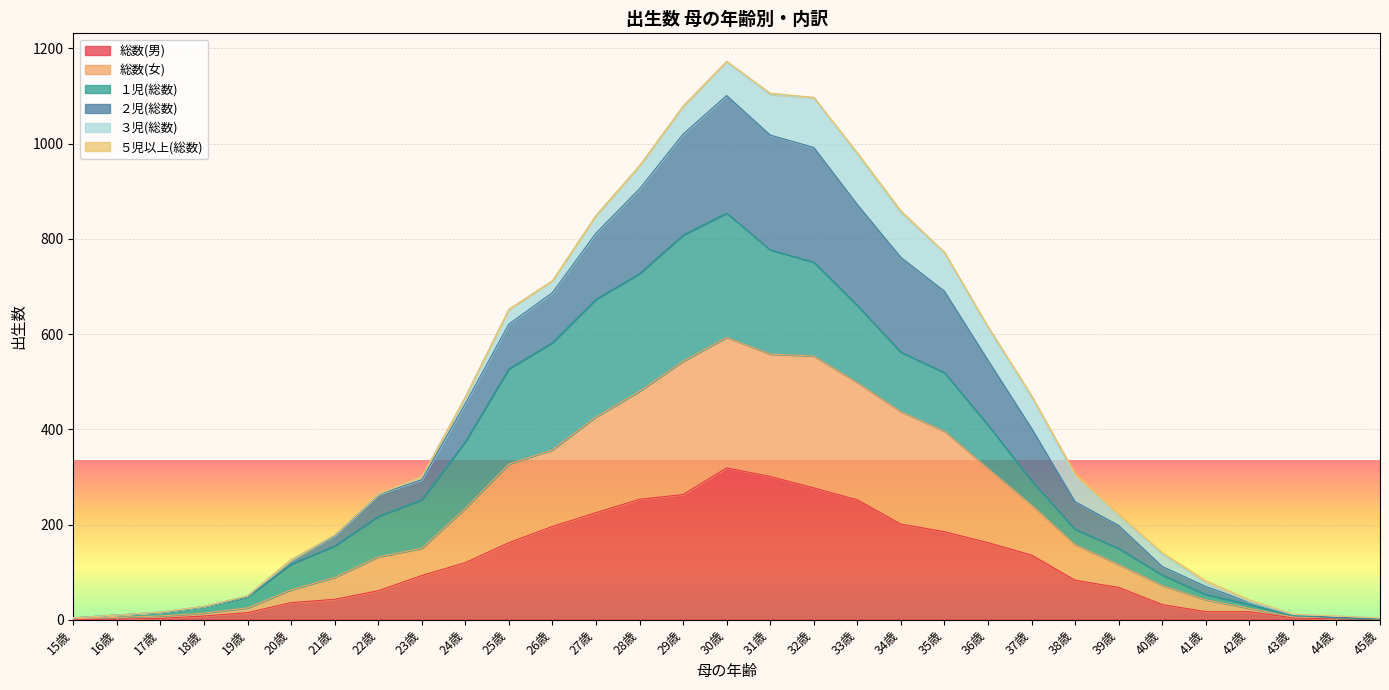

What position from the right is 26歳?

20